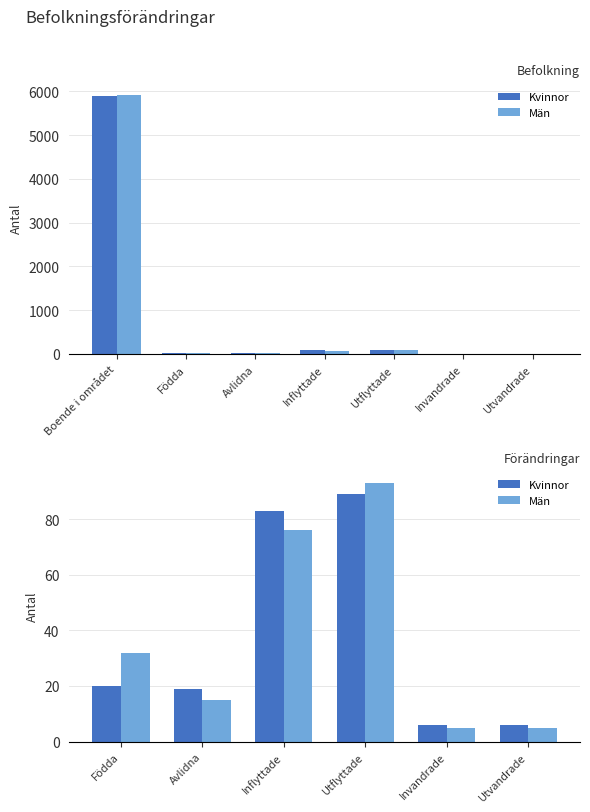

Is it true that Män equals 5 at Utvandrade?

True